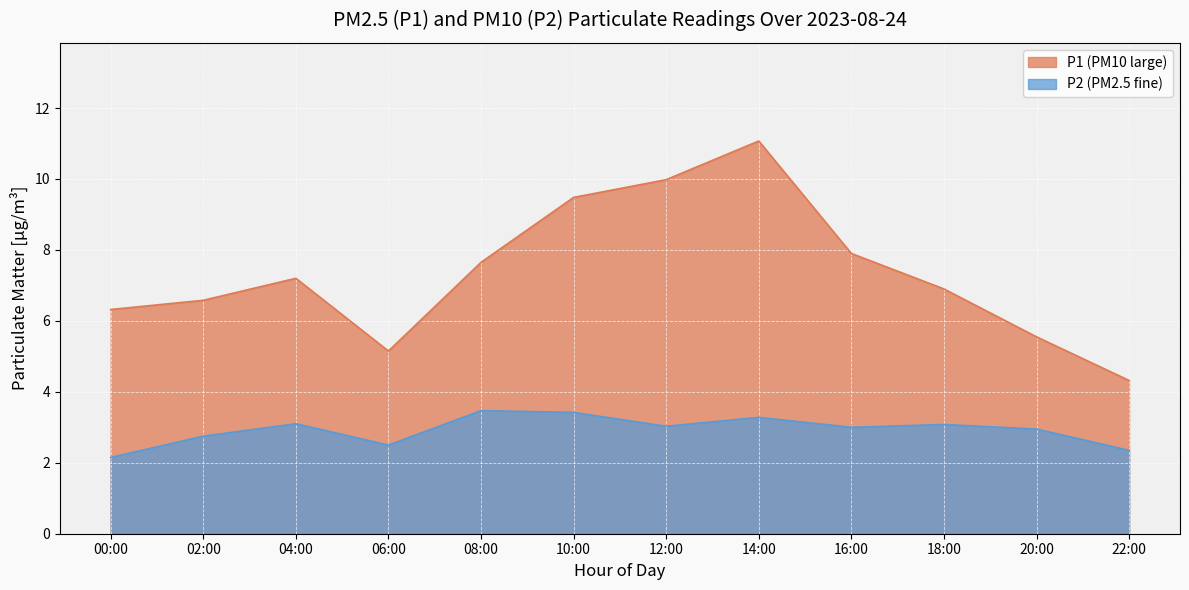

What is the difference between the P1 (PM10 large) values at 06:00 and 08:00?

2.5